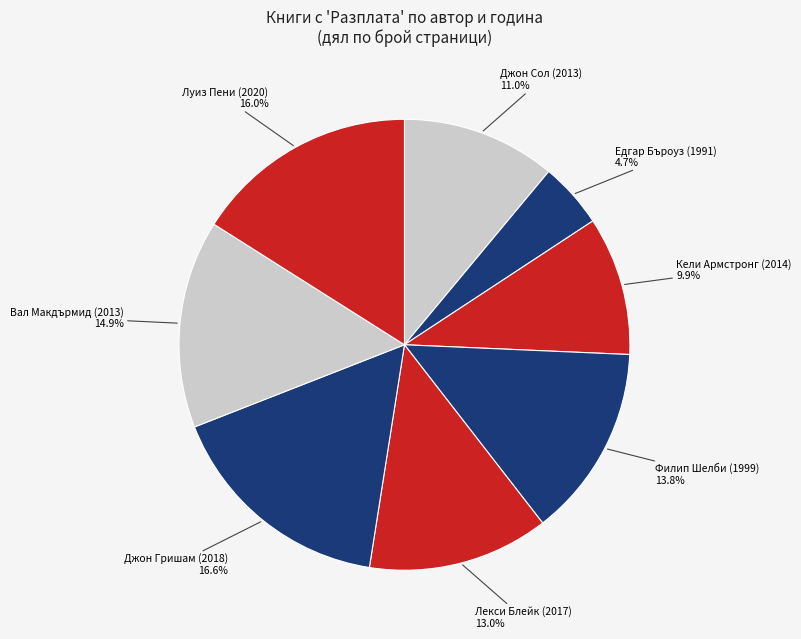

Which has a higher value, Джон Гришам (2018) or Кели Армстронг (2014)?

Джон Гришам (2018)